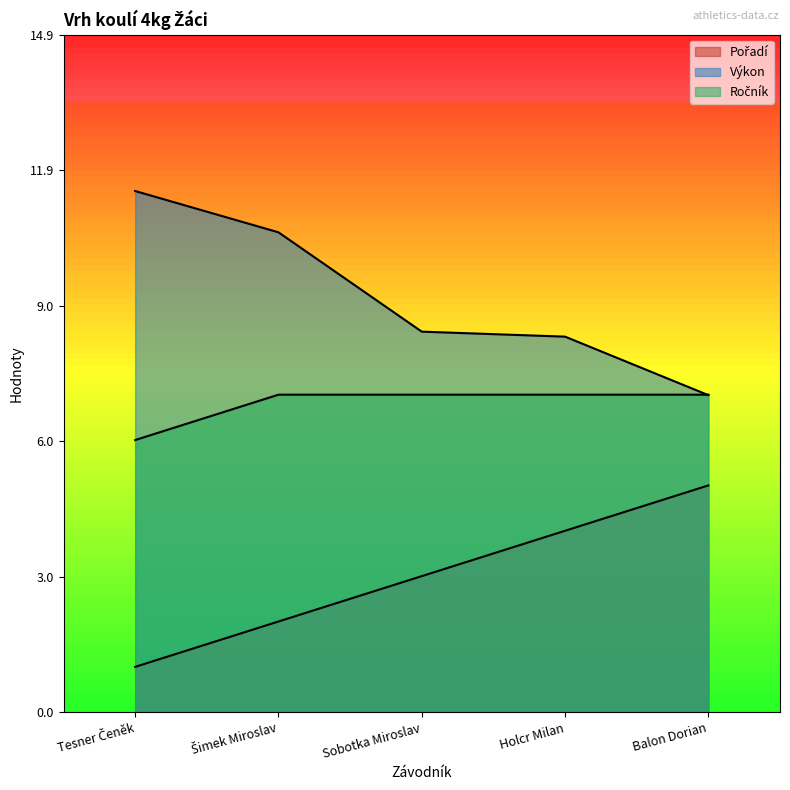

What is the label of the 5th point from the right?

Tesner Čeněk